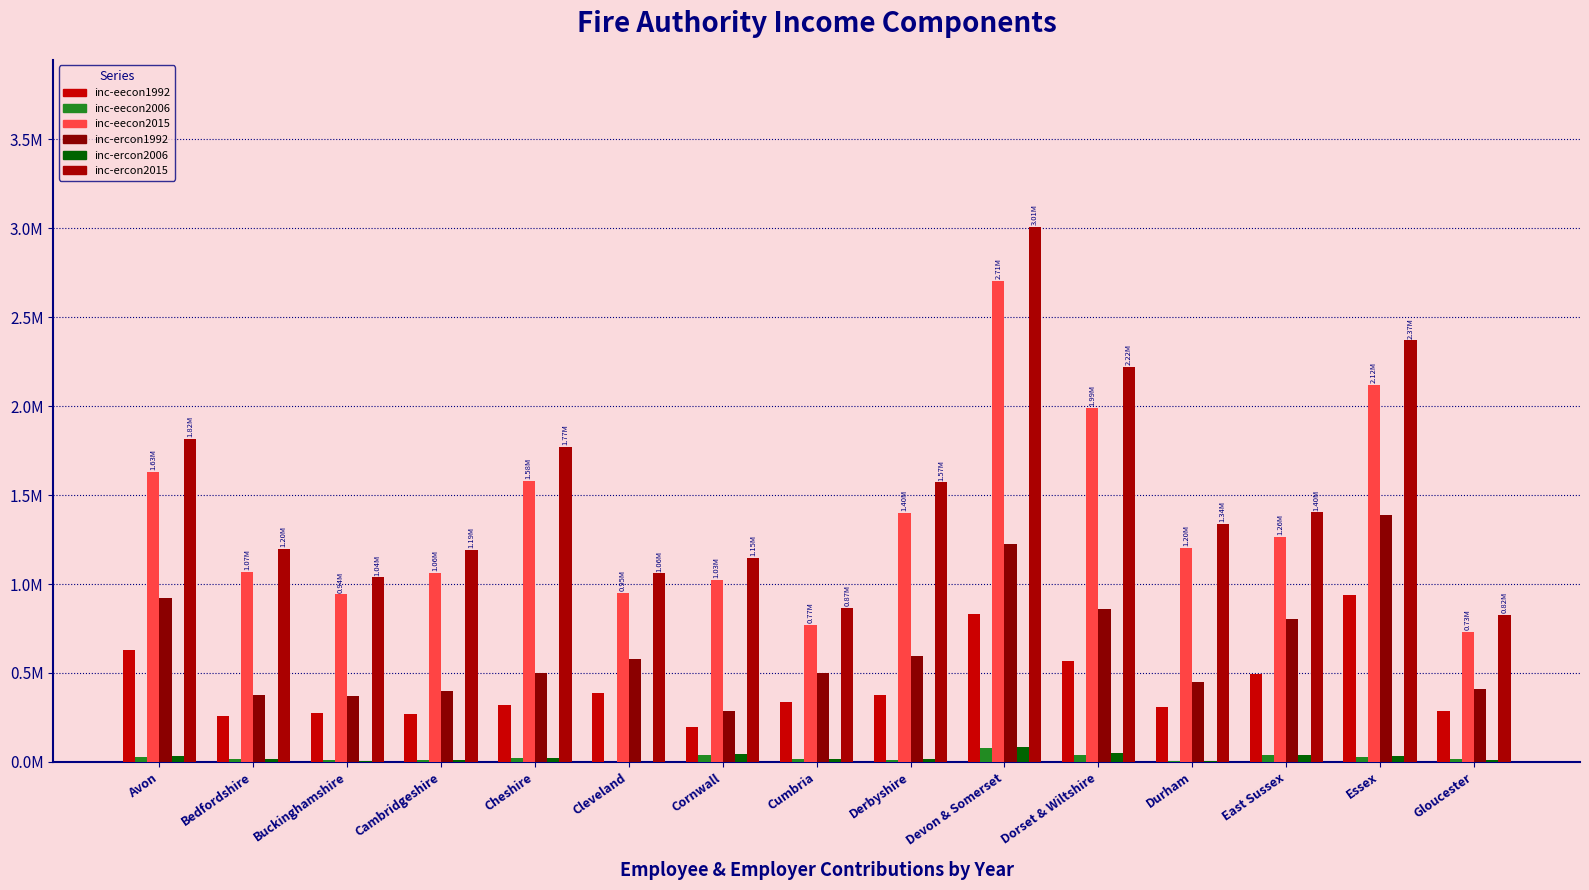

Is the value of inc-eecon2015 at Cleveland greater than the value of inc-eecon1992 at Dorset & Wiltshire?

Yes